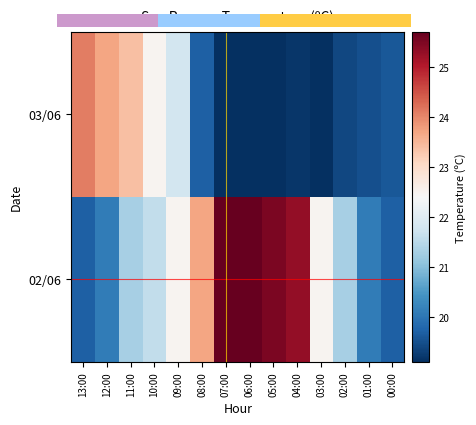

What is the average value of the 02/06 series?

22.5